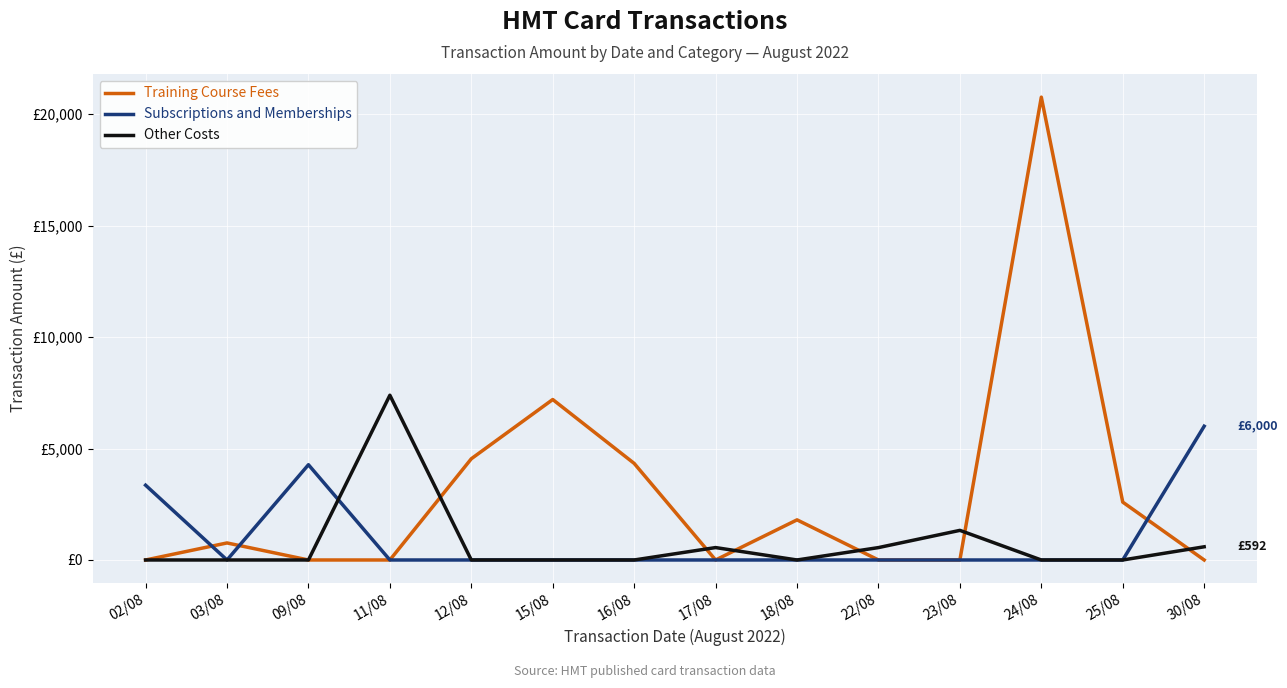

Between which two adjacent categories do Training Course Fees and Subscriptions and Memberships first intersect?

02/08 and 03/08